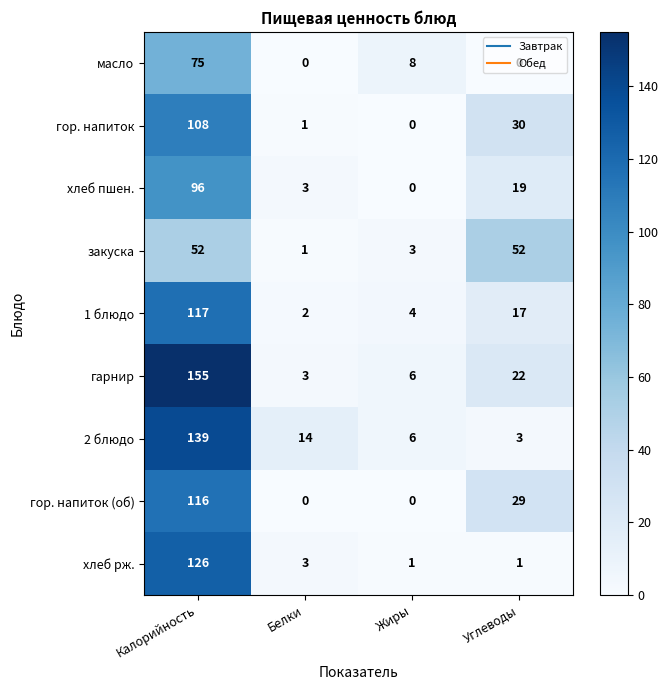

What is the total value across all series at Углеводы?

173